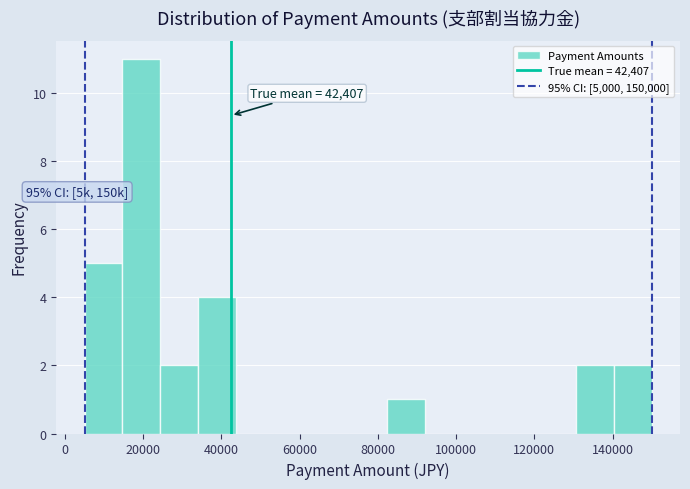

Over which range of the x-axis is the bar tallest?

14000 to 24000